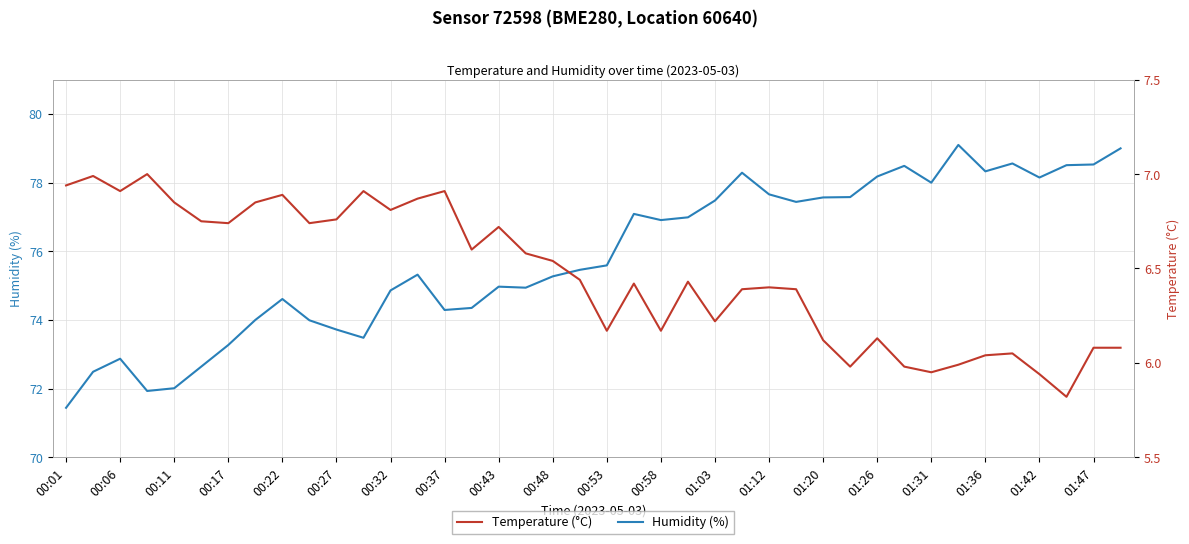

Is the value of Temperature (°C) at 35 greater than the value of Humidity (%) at 01:20?

No